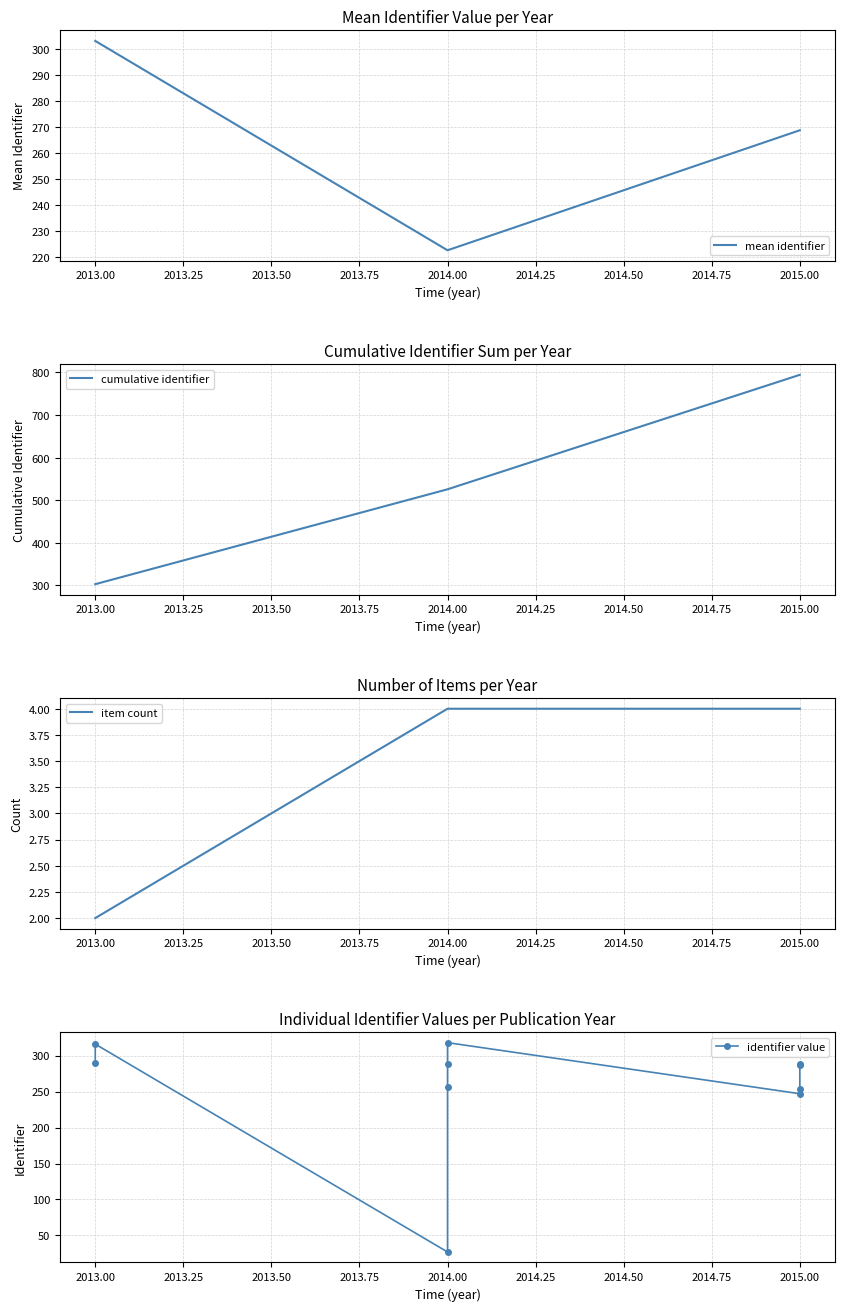

At which category does the data reach its first local valley?

2014